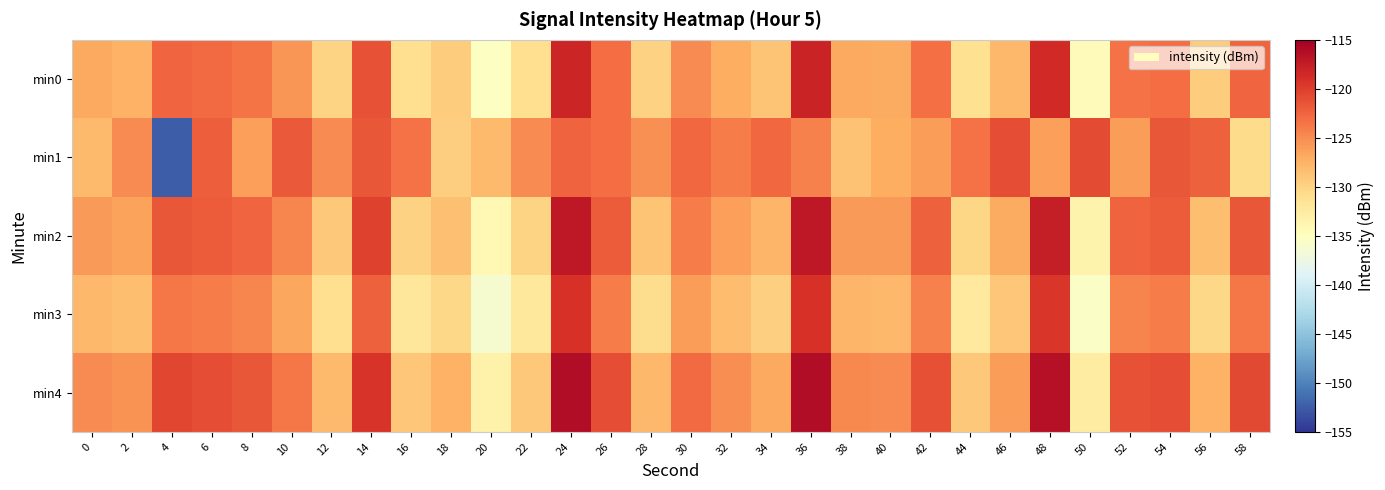

Reading left to right, transcribe all the data shown in this chart.

min0: 0=-126.8	2=-127.4	4=-122.6	6=-123.0	8=-123.6	10=-125.6	12=-130.1	14=-121.3	16=-131.0	18=-129.4	20=-135.2	22=-131.1	24=-118.2	26=-123.0	28=-129.9	30=-124.9	32=-127.1	34=-128.8	36=-118.1	38=-126.8	40=-126.9	42=-123.2	44=-131.2	46=-128.0	48=-118.5	50=-134.6	52=-123.4	54=-123.0	56=-129.4	58=-122.7
min1: 0=-128.0	2=-124.9	4=-152.4	6=-122.0	8=-126.2	10=-121.8	12=-125.0	14=-121.7	16=-123.3	18=-129.7	20=-128.0	22=-124.9	24=-122.4	26=-123.0	28=-125.2	30=-122.8	32=-124.0	34=-122.7	36=-124.3	38=-128.7	40=-127.0	42=-125.9	44=-123.4	46=-121.0	48=-126.2	50=-120.8	52=-126.0	54=-121.7	56=-122.3	58=-130.7
min2: 0=-125.8	2=-126.4	4=-121.6	6=-122.0	8=-122.6	10=-124.6	12=-129.1	14=-120.3	16=-130.0	18=-128.4	20=-134.2	22=-130.1	24=-117.2	26=-122.0	28=-128.9	30=-123.9	32=-126.1	34=-127.8	36=-117.1	38=-125.8	40=-125.9	42=-122.2	44=-130.2	46=-127.0	48=-117.5	50=-133.6	52=-122.4	54=-122.0	56=-128.4	58=-121.7
min3: 0=-127.8	2=-128.4	4=-123.6	6=-124.0	8=-124.6	10=-126.6	12=-131.1	14=-122.3	16=-132.0	18=-130.4	20=-136.2	22=-132.1	24=-119.2	26=-124.0	28=-130.9	30=-125.9	32=-128.1	34=-129.8	36=-119.1	38=-127.8	40=-127.9	42=-124.2	44=-132.2	46=-129.0	48=-119.5	50=-135.6	52=-124.4	54=-124.0	56=-130.4	58=-123.7
min4: 0=-124.8	2=-125.4	4=-120.6	6=-121.0	8=-121.6	10=-123.6	12=-128.1	14=-119.3	16=-129.0	18=-127.4	20=-133.2	22=-129.1	24=-116.2	26=-121.0	28=-127.9	30=-122.9	32=-125.1	34=-126.8	36=-116.1	38=-124.8	40=-124.9	42=-121.2	44=-129.2	46=-126.0	48=-116.5	50=-132.6	52=-121.4	54=-121.0	56=-127.4	58=-120.7